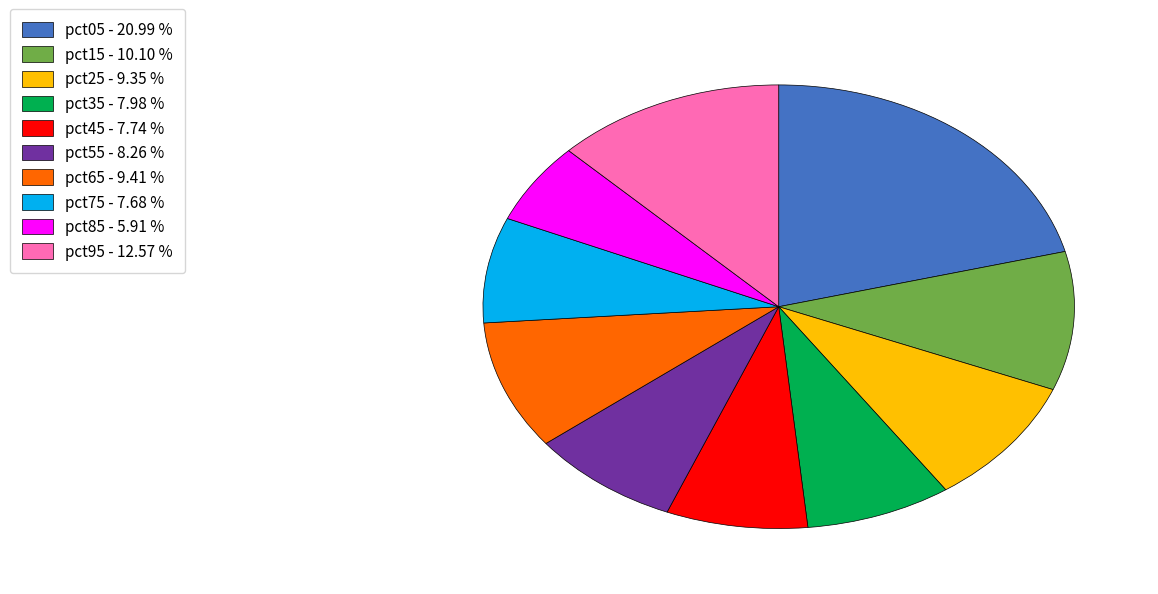

What is the ratio of the value at pct45 to the value at pct65?

0.8